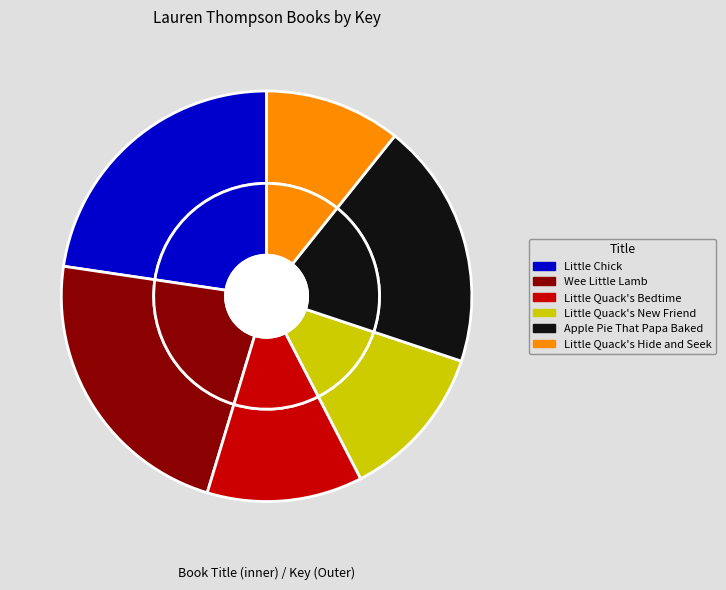

True or false: Apple Pie That Papa Baked accounts for 19% of the total.

True